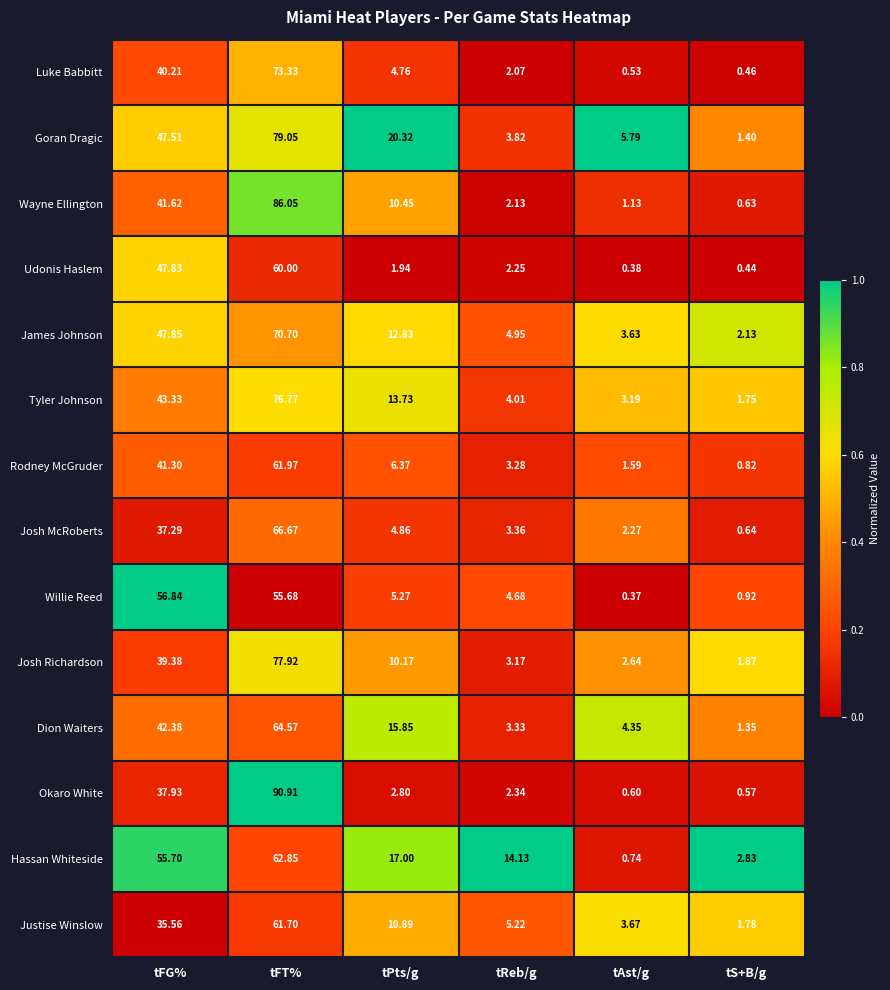

At which category is the sum across all series the highest?

tFT%